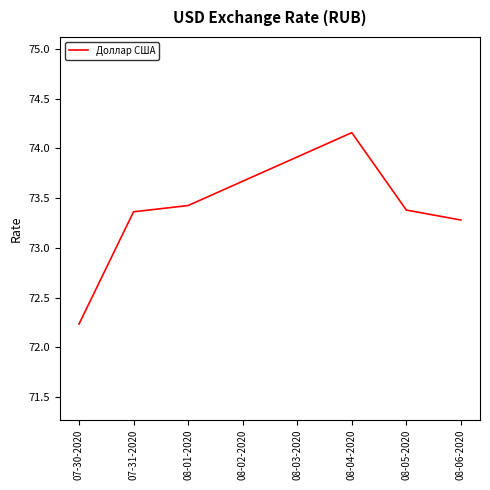

What is the sum of all values?

439.8